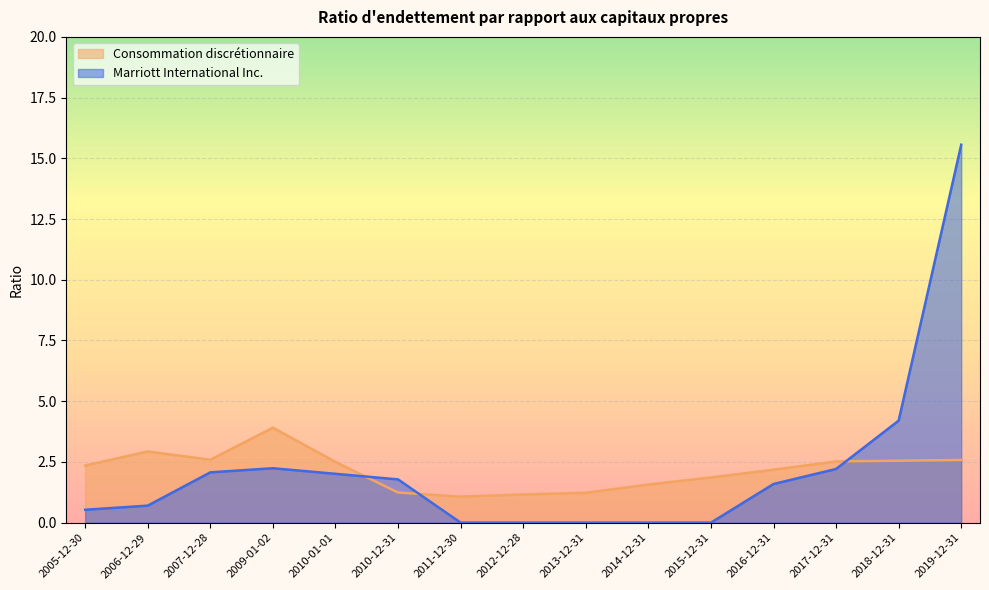

What is the difference between the maximum and second lowest values in the Consommation discrétionnaire series?

2.8